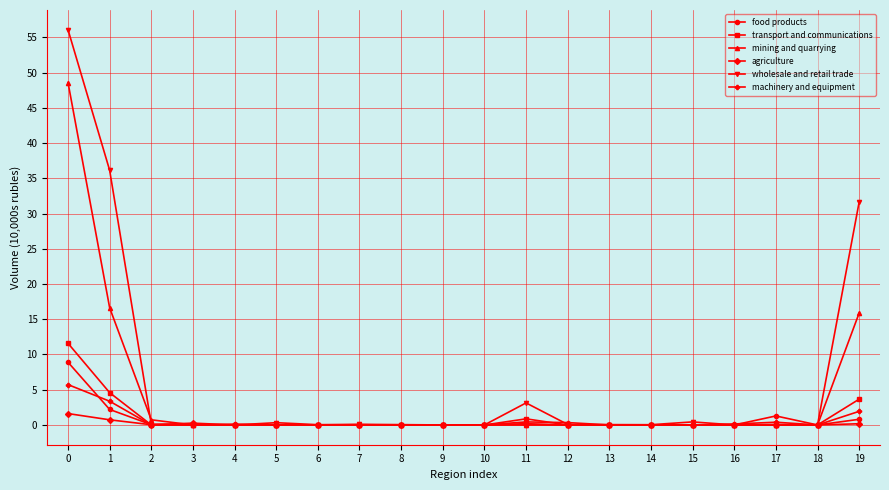

Is it true that machinery and equipment equals 0.0 at 15?

True